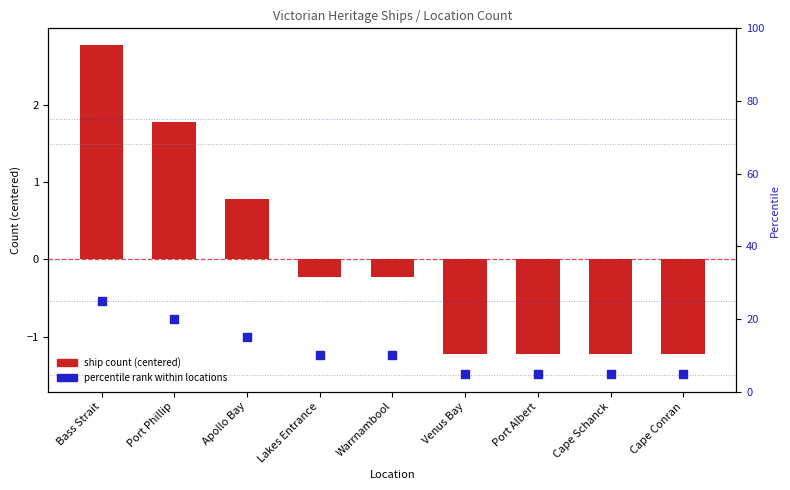

At which category is the sum across all series the highest?

Bass Strait